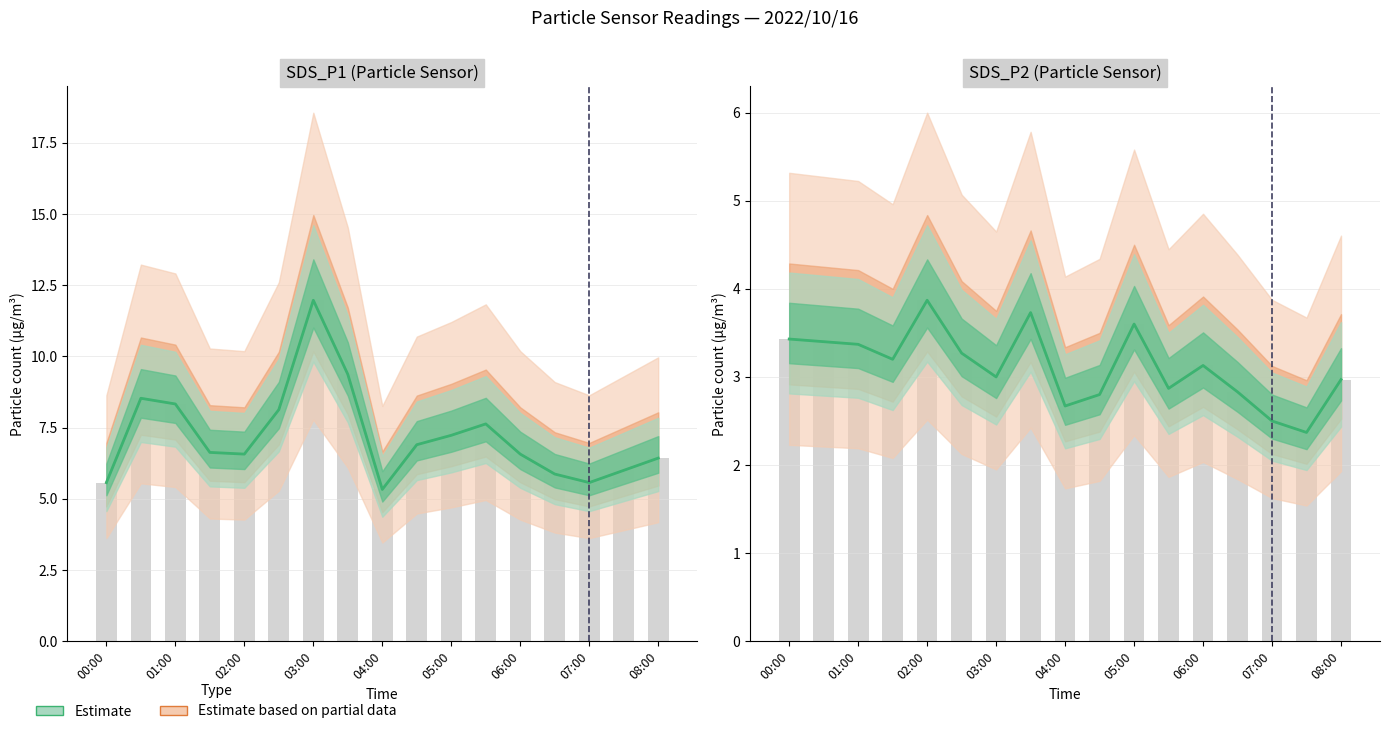

List the labels in order of SDS_P2 value, smallest first.

07:30, 07:00, 04:00, 04:30, 06:30, 05:30, 08:00, 03:00, 06:00, 01:30, 02:30, 01:00, 00:30, 00:00, 05:00, 03:30, 02:00